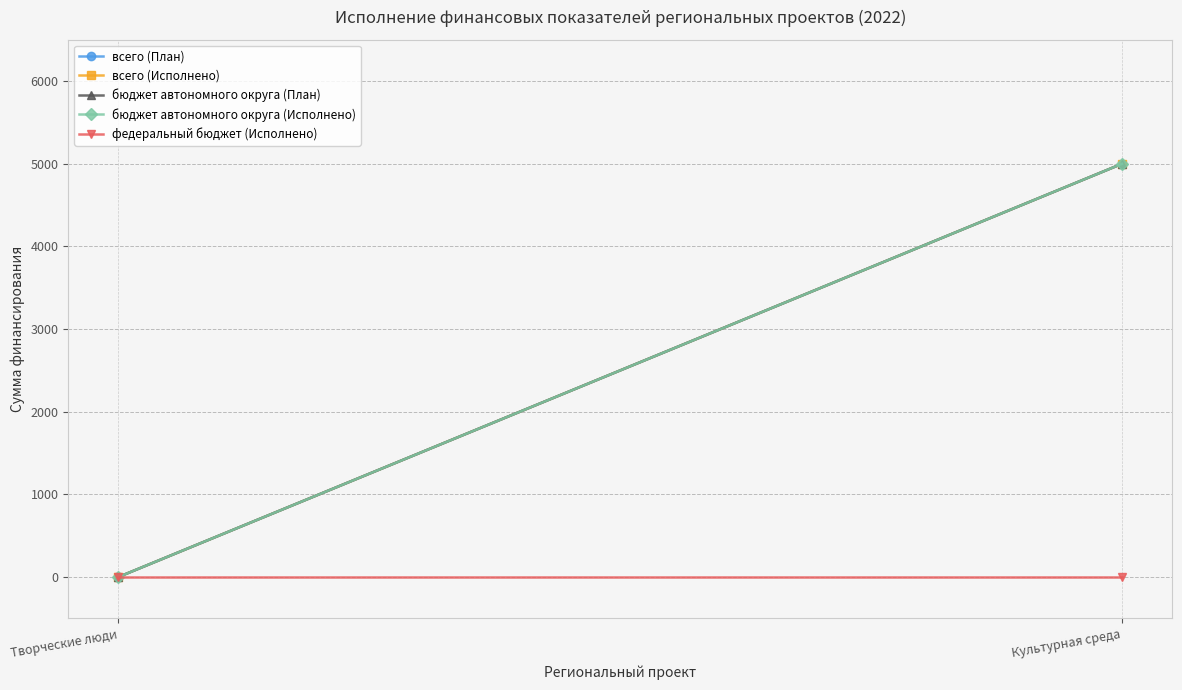

What are all the series names shown in the legend?

всего (План), всего (Исполнено), бюджет автономного округа (План), бюджет автономного округа (Исполнено), федеральный бюджет (Исполнено)